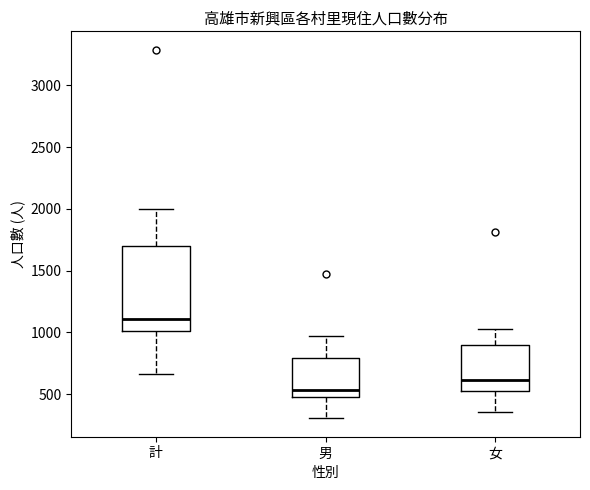

Which box's median line is the lowest?

男